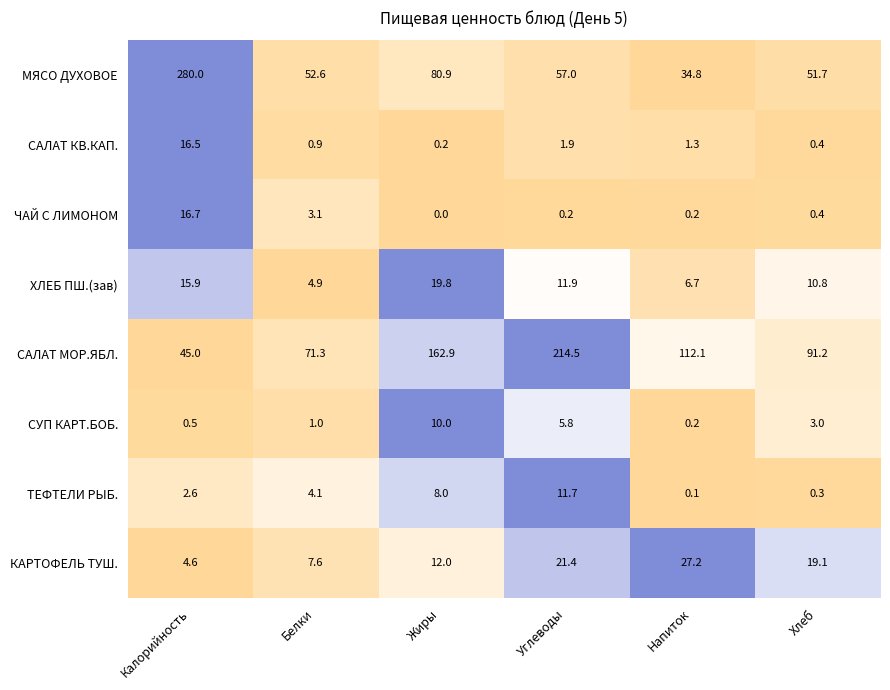

Which series has the largest range (max minus min)?

МЯСО ДУХОВОЕ